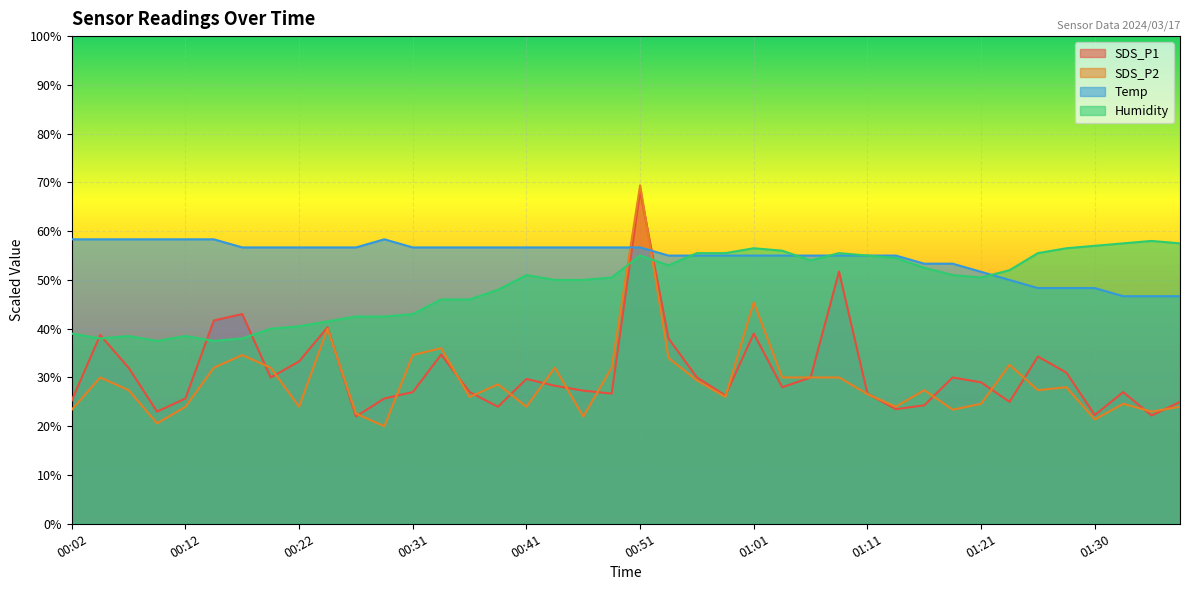

Which has a higher value, 01:18 or 00:53?

00:53